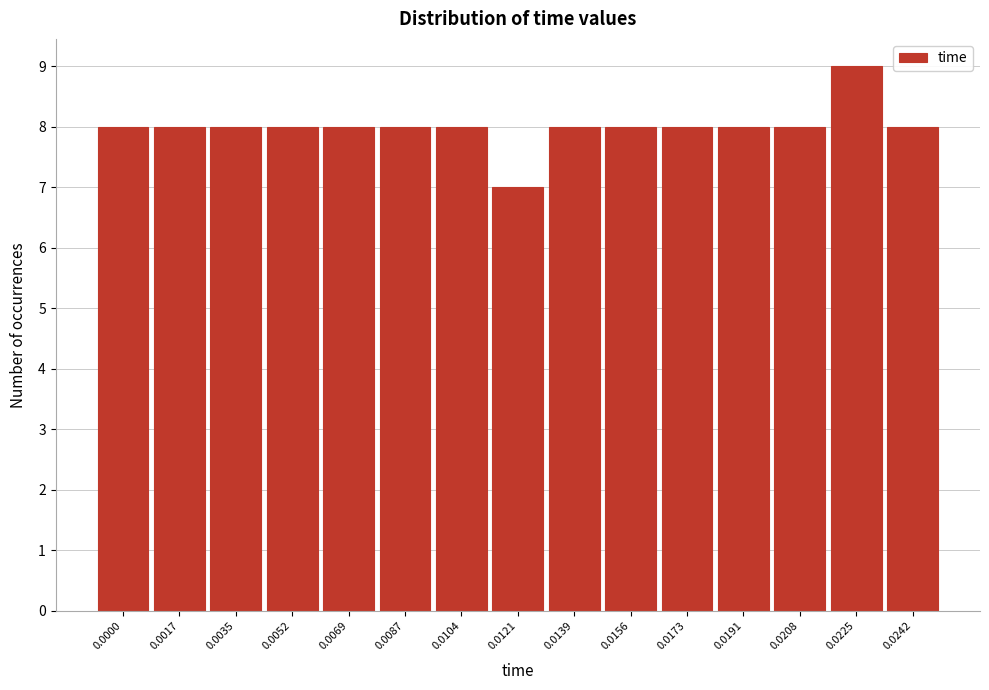

Reading right to left, what are all the values shown in this chart?

8	9	8	8	8	8	8	7	8	8	8	8	8	8	8